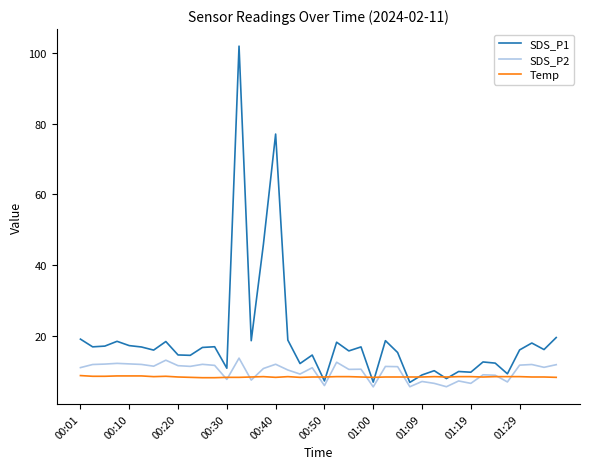

In SDS_P2, how many points are lower than both neighbors (excluding endpoints)?

13